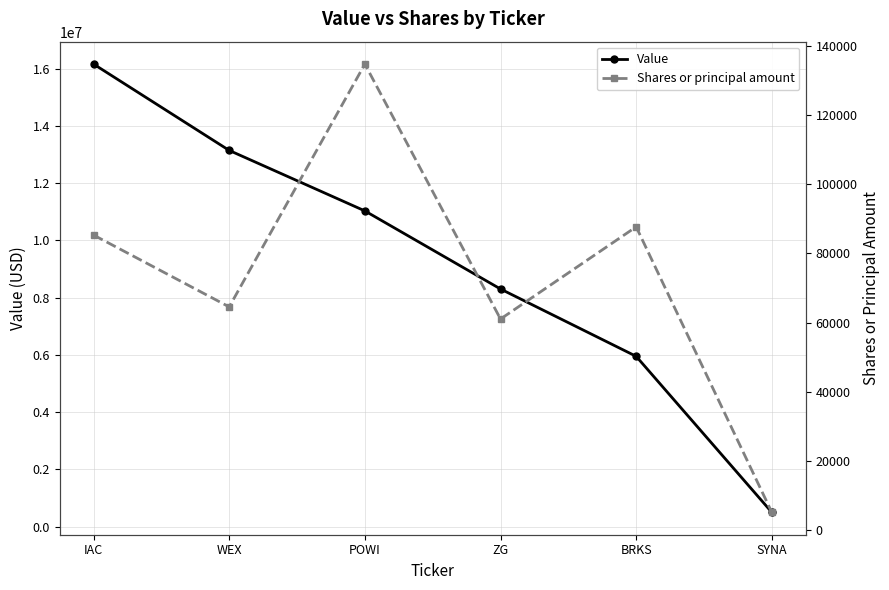

At ZG, list the series in order from smallest to largest.

Shares or principal amount, Value